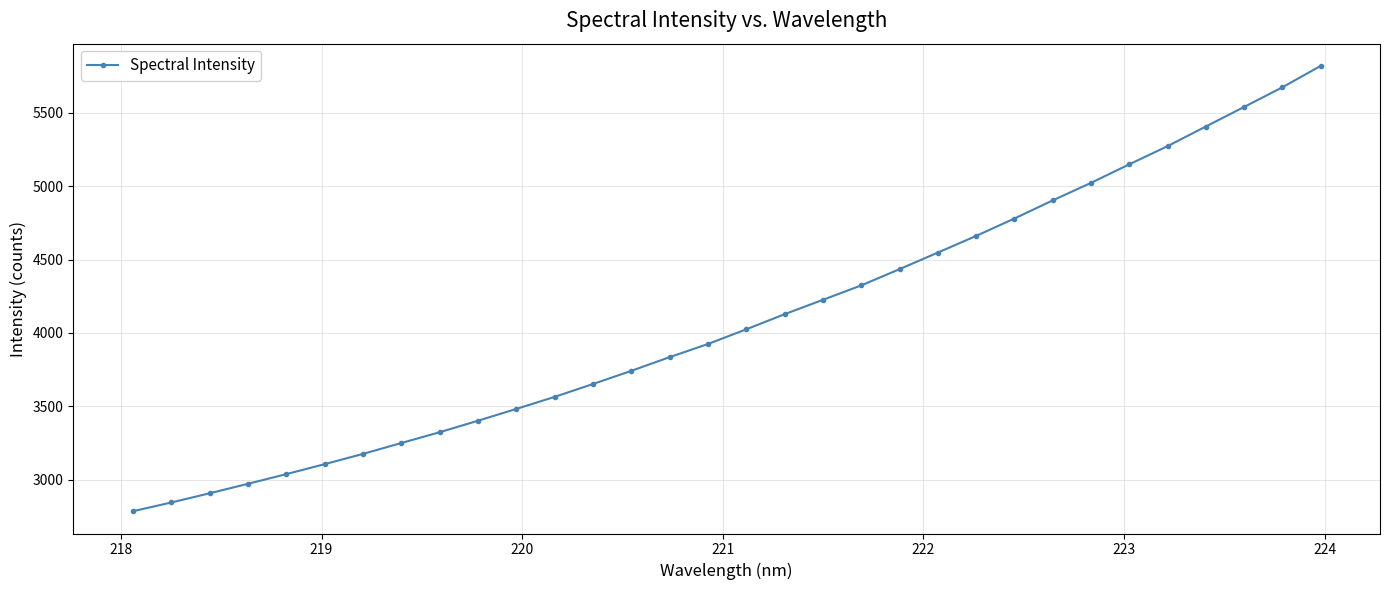

What is the maximum value shown in the chart?

5820.5